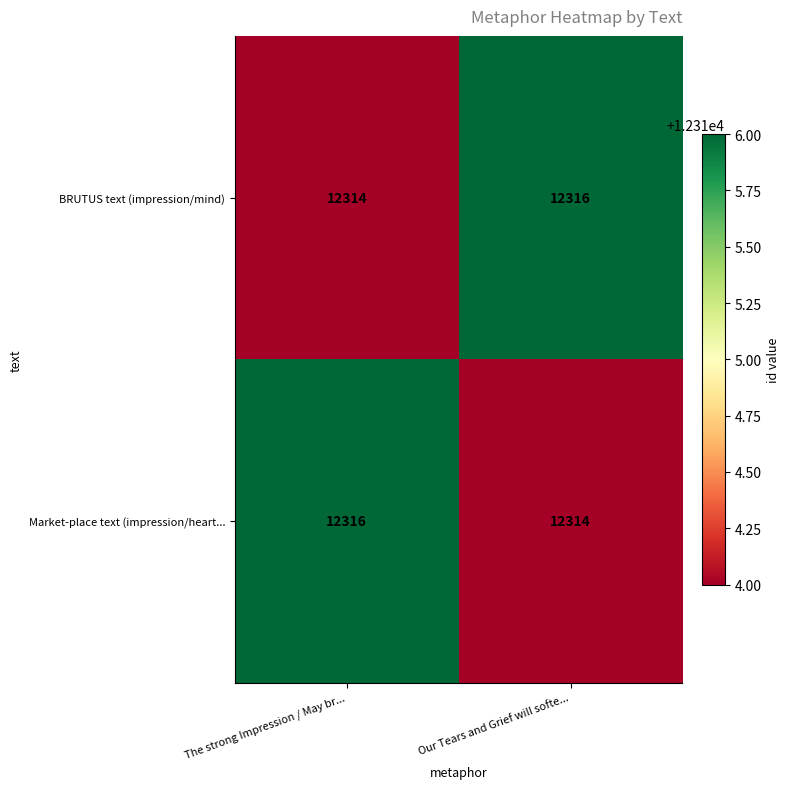

Read the Market-place text (impression/heart... value at The strong Impression / May br....

12316